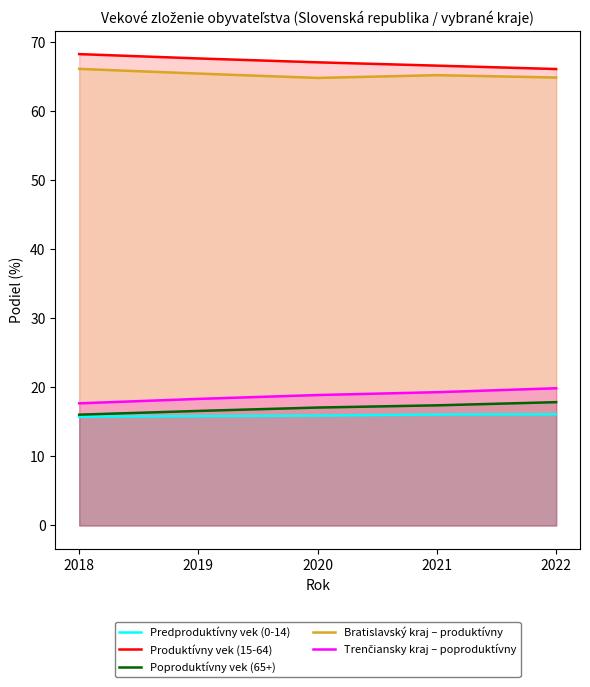

What is the value of the Bratislavský kraj – produktívny point at the 4th from the left?

65.2